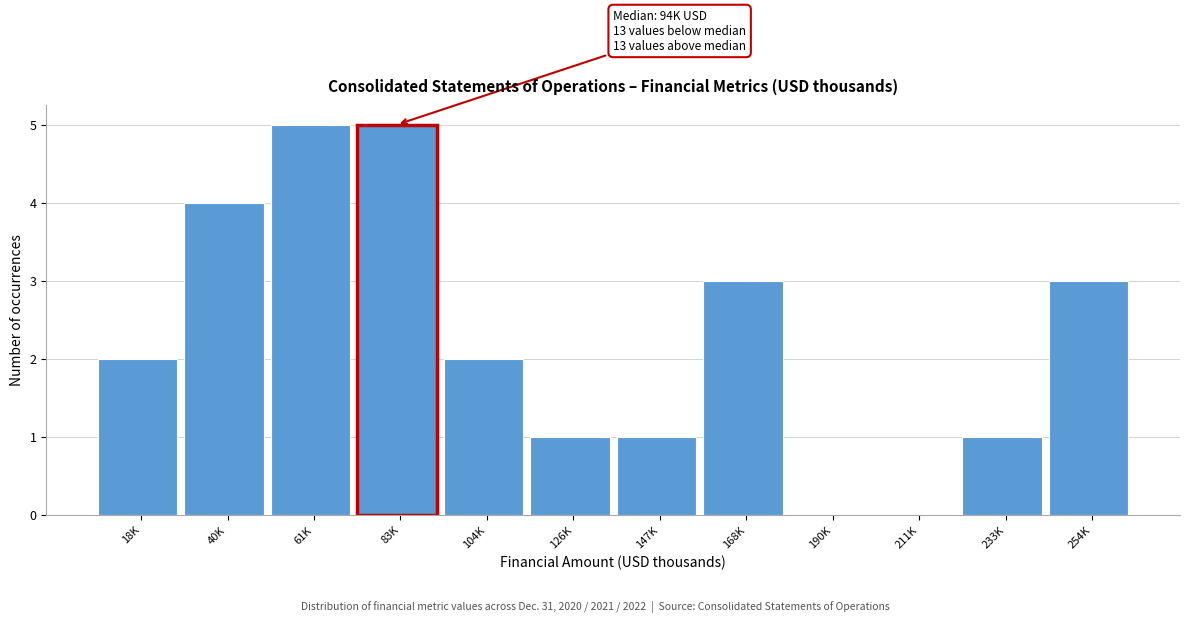

Reading left to right, extract all data points from this chart.

18K=2	40K=4	61K=5	83K=5	104K=2	126K=1	147K=1	168K=3	190K=0	211K=0	233K=1	254K=3